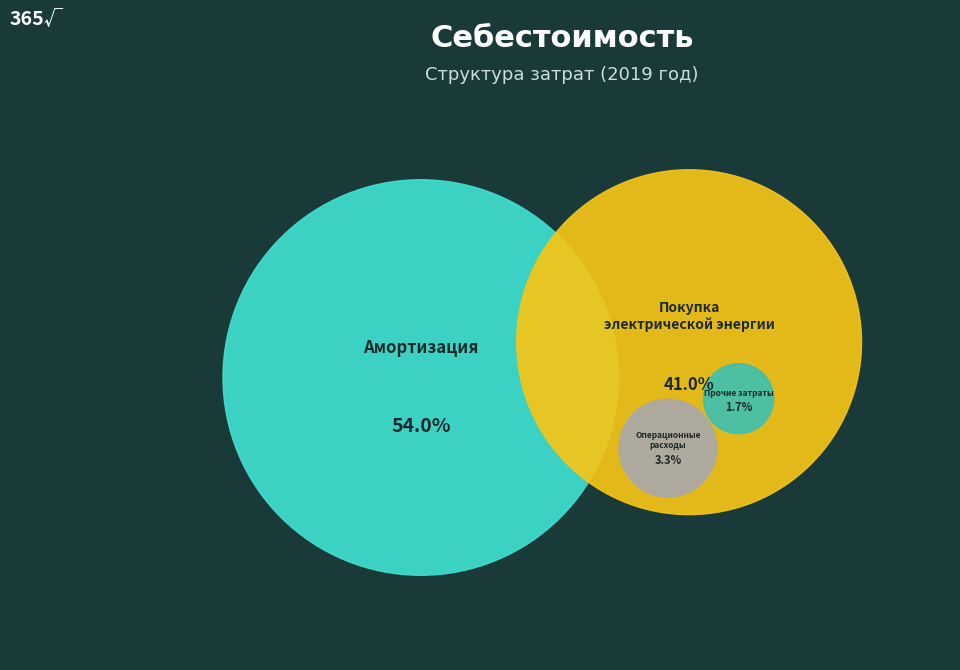

What percentage is the Прочие затраты slice, to the nearest percent?

2%